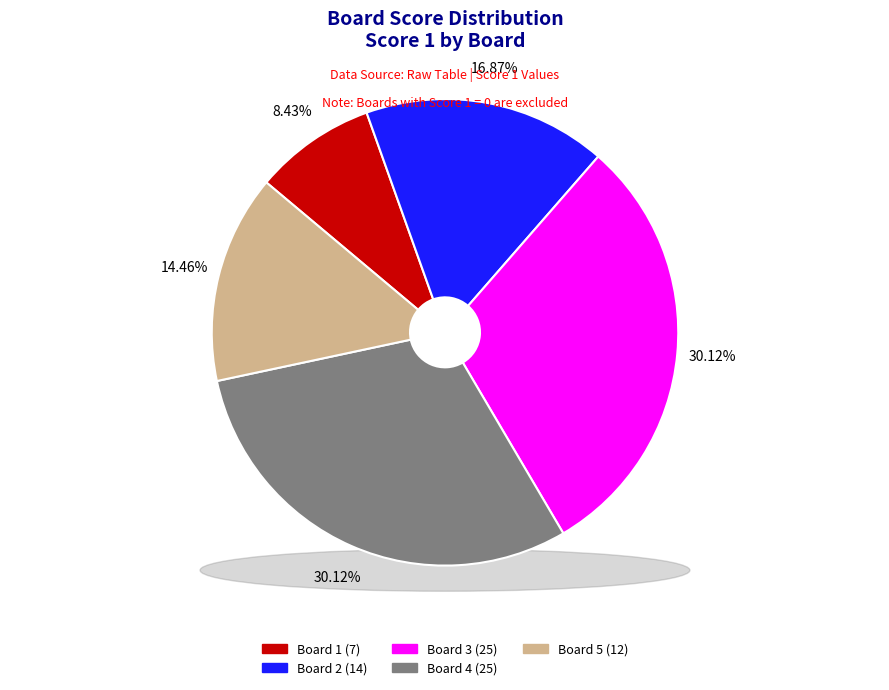

To the nearest percent, what is the combined percentage of 3 and 1?

39%